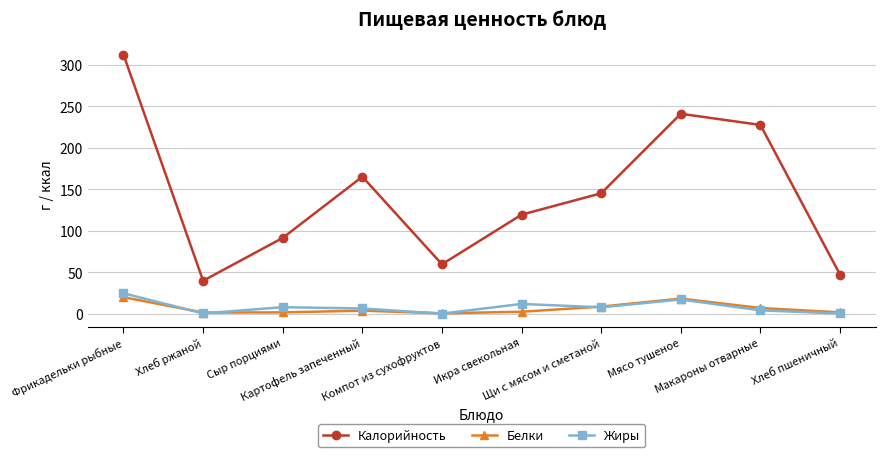

Rank the series at Фрикадельки рыбные from highest to lowest value.

Калорийность, Жиры, Белки